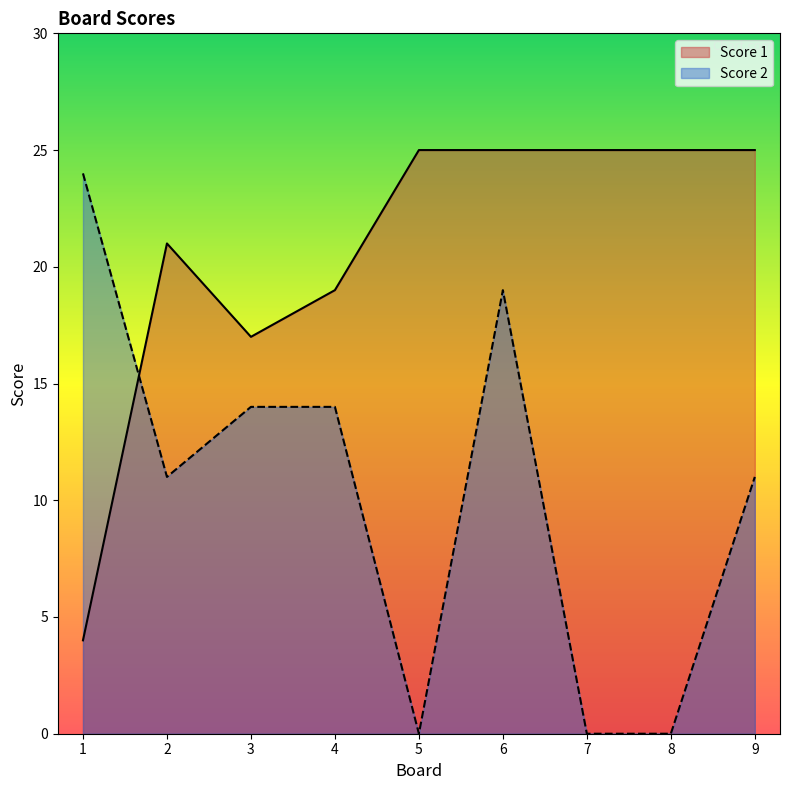

True or false: Score 1 has a value of 36 at 8.

False